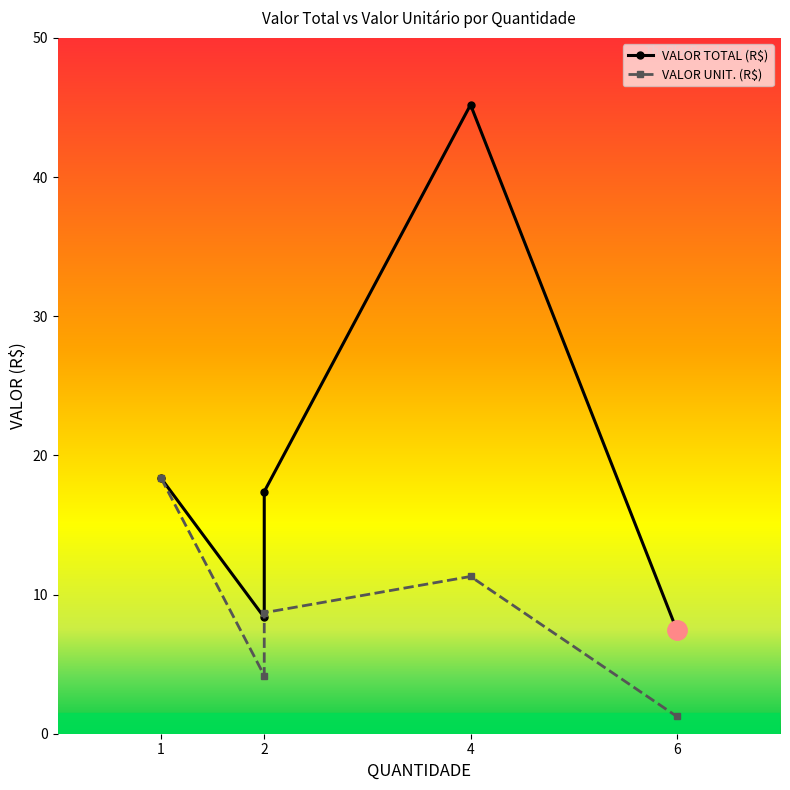

Where is the first local maximum for VALOR UNIT. (R$)?

4